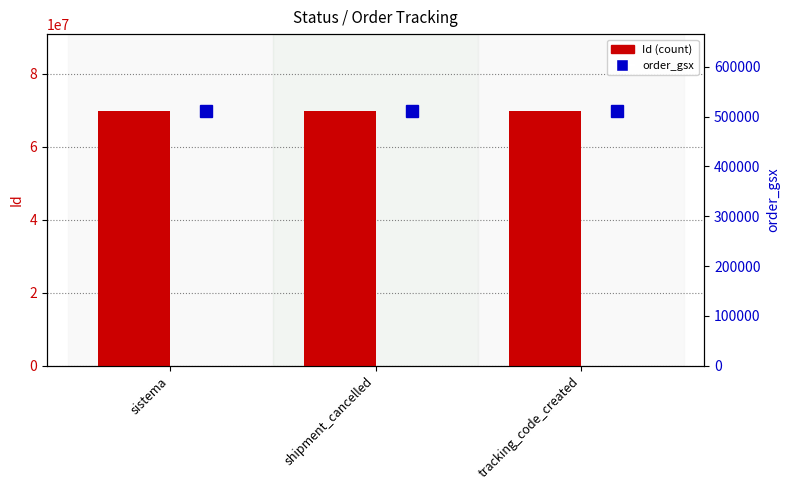

Reading left to right, list all the values displayed in this chart.

Id: 69855576	69855573	69855574
order_gsx: 511986	511986	511986